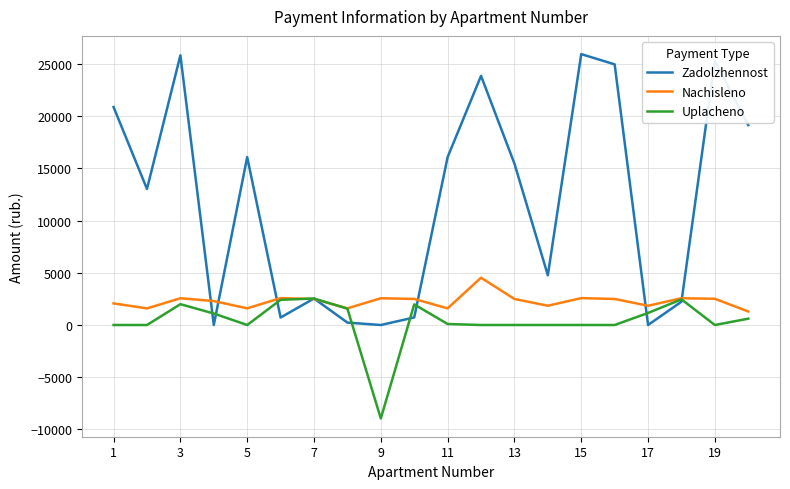

Which series has the widest spread of values?

Zadolzhennost